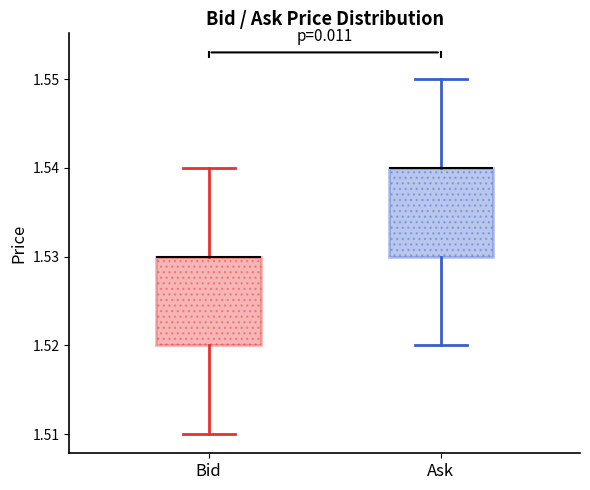

Reading left to right, transcribe this box plot: for each box, give where its median line is, the range the box spans, and where its two whiskers end, as read against the y-axis. The values are not printed on the chart, so give them approximately, as read against the axis.

Bid: median 1.53 (drawn on the box's upper edge), box 1.52 to 1.53, whiskers 1.51 to 1.54
Ask: median 1.54 (drawn on the box's upper edge), box 1.53 to 1.54, whiskers 1.52 to 1.55